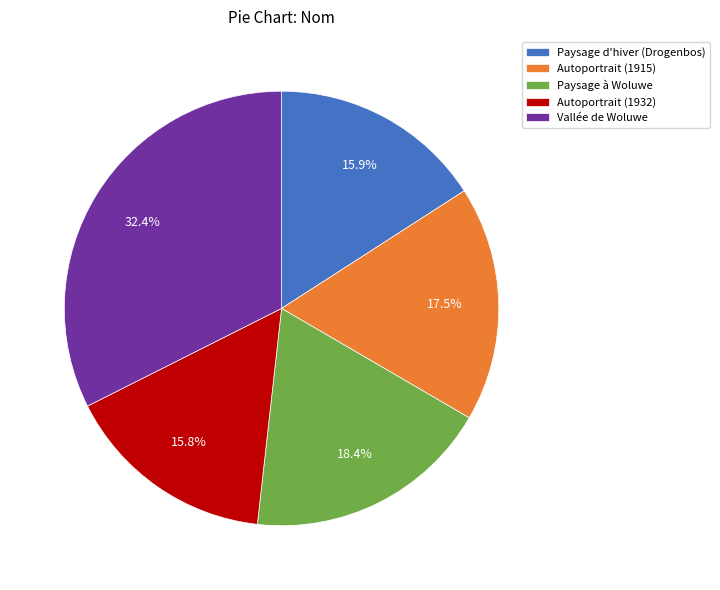

How much of the chart is everything except Vallée de Woluwe?

67.6%